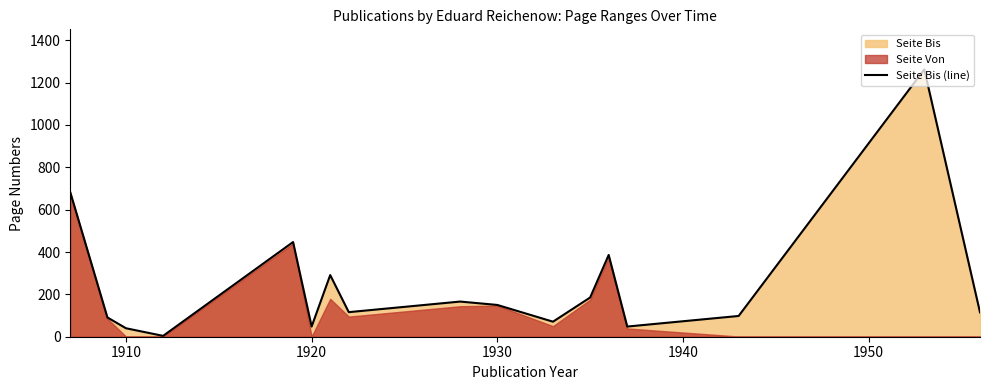

Reading left to right, what are all the values shown in this chart?

682	91	40	4	447	48	291	116	166	150	71	185	386	48	98	1262	115